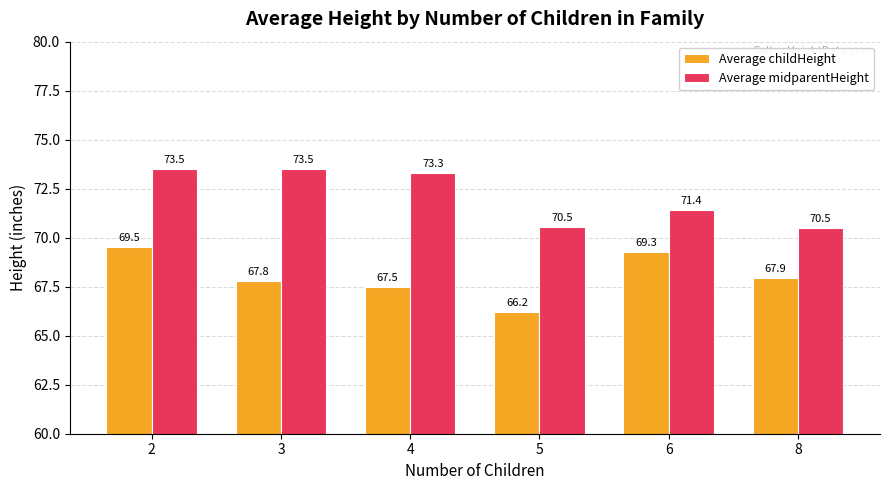

At which label is Average childHeight closest to 67?

4